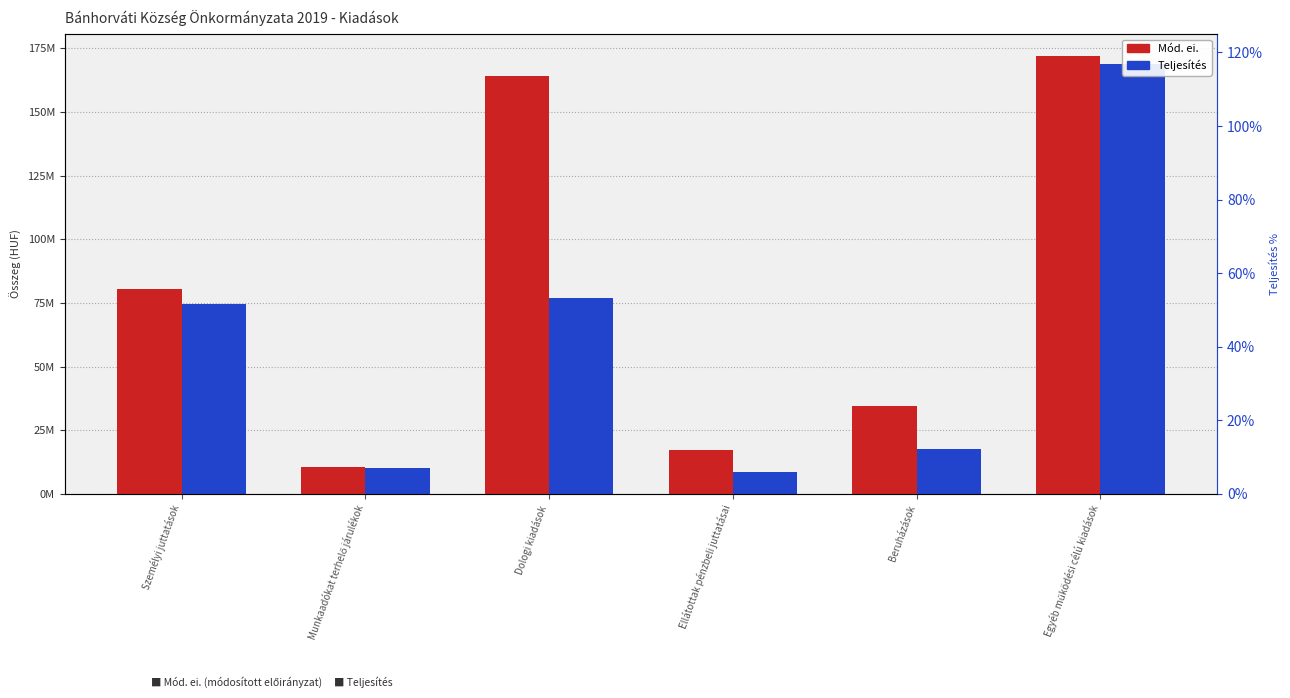

At how many categories does at least one series exceed 97117095?

2